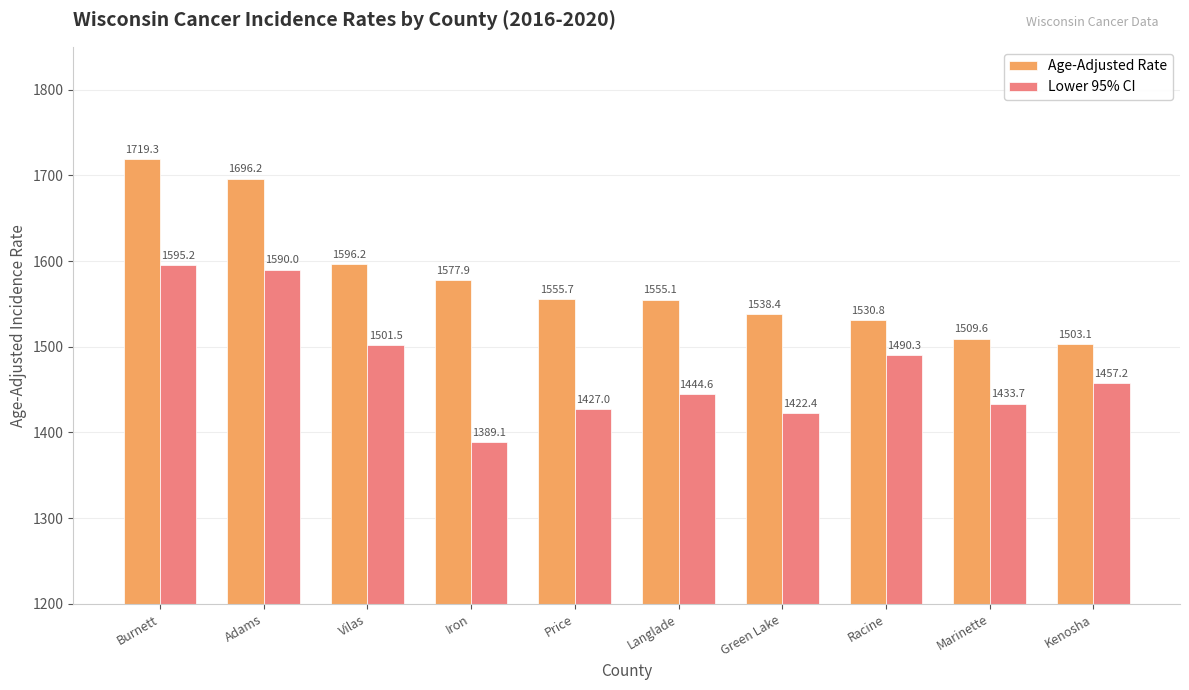

Rank the series by their average value, from highest to lowest.

Age-Adjusted Rate, Lower 95% CI